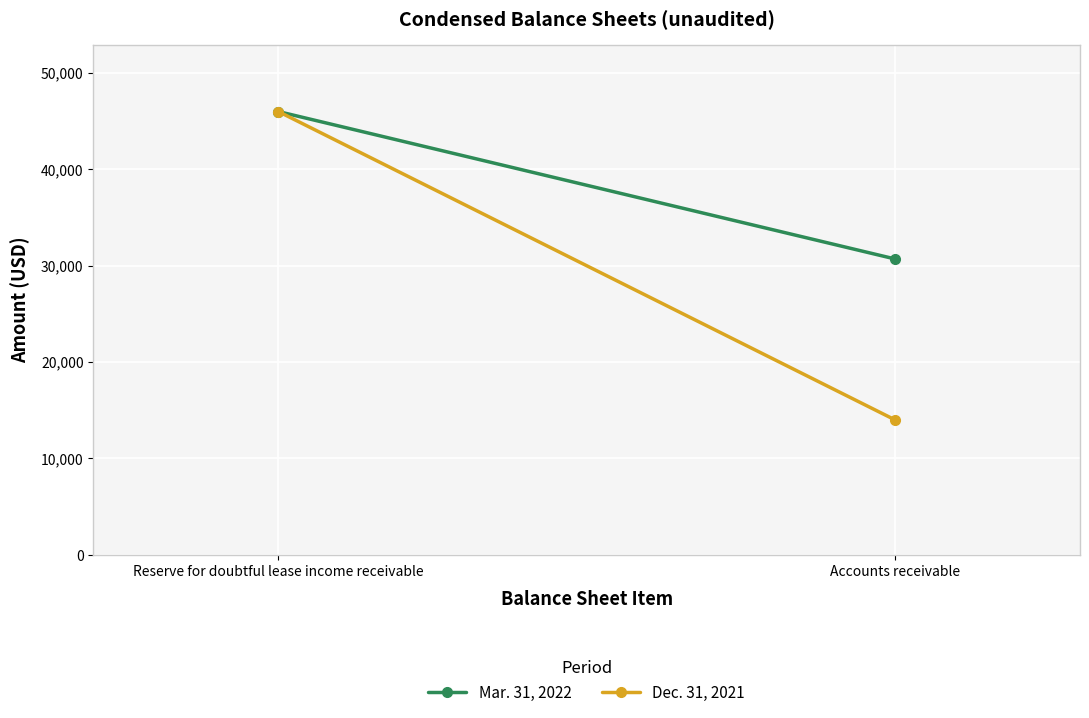

What is the spread (max minus min) of values at Accounts receivable?

16700